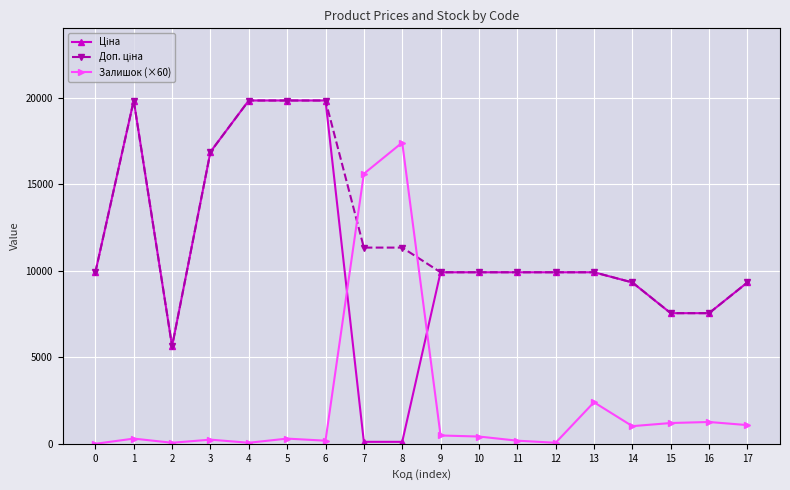

At which label does Залишок (×60) first exceed 420?

7